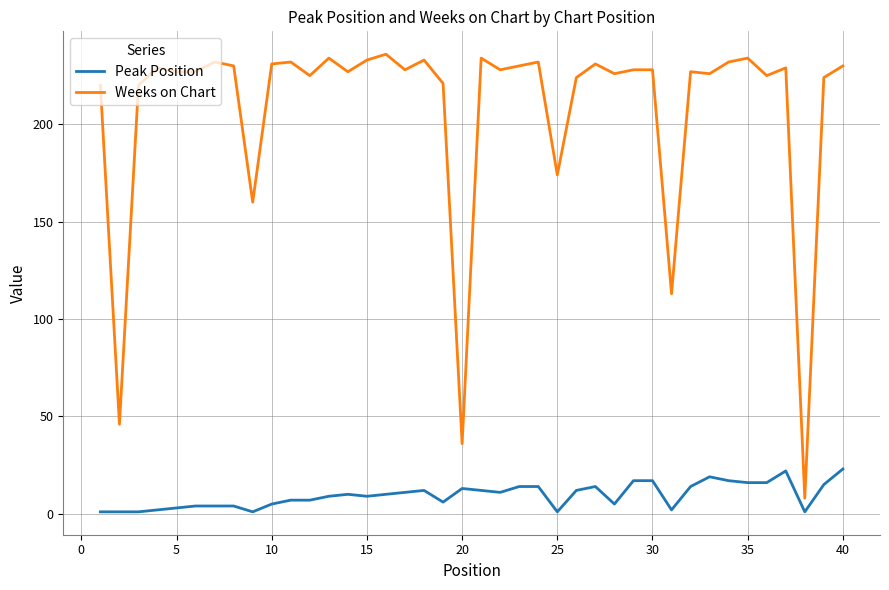

True or false: Peak Position and Weeks on Chart intersect in this chart.

False